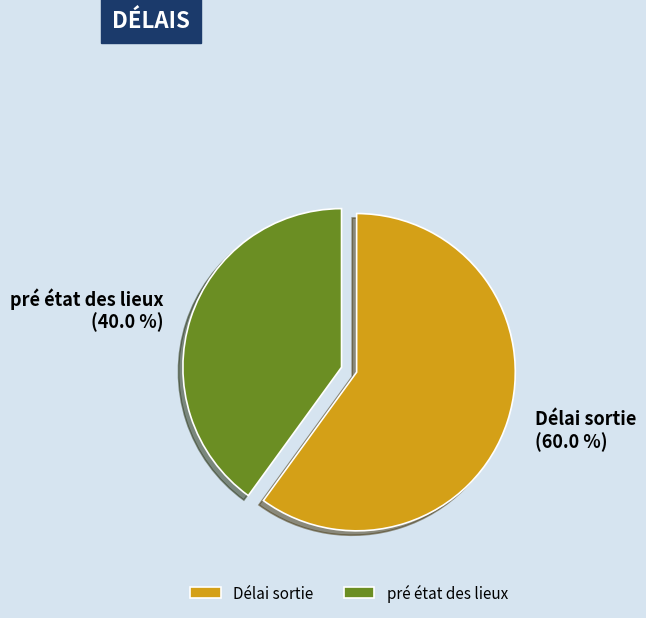

To the nearest percent, what is the difference between the largest and smallest slice percentages?

20%